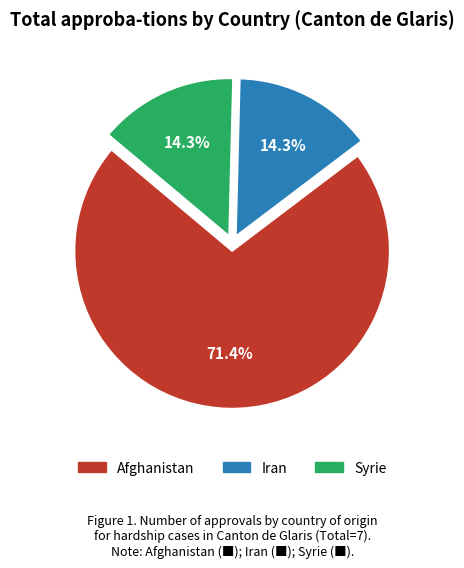

Which category accounts for the majority?

Afghanistan